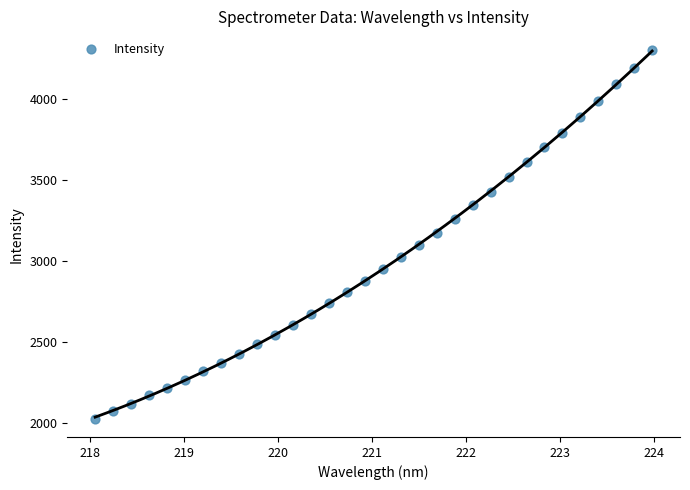

What is the range of Y values (max minus min)?

2277.1